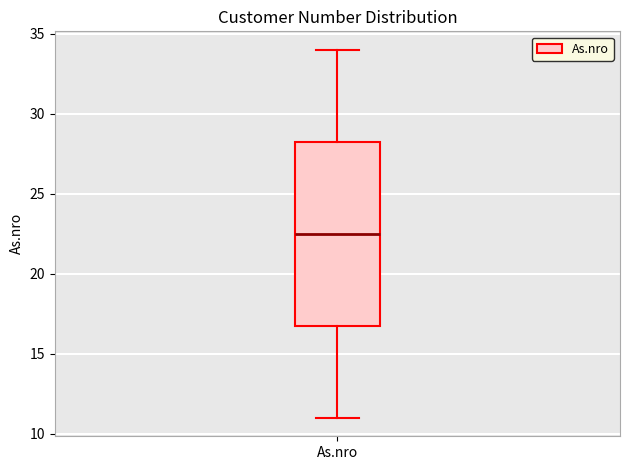

Where is the upper edge of the box for As.nro on the y-axis? The values are not printed on the chart, so give them approximately, as read against the axis.

28.5